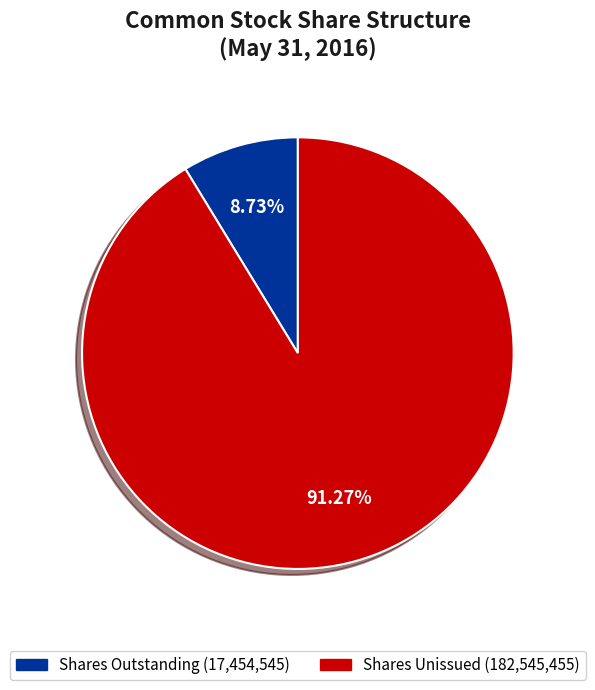

Is there any slice that represents more than half of the pie?

Yes